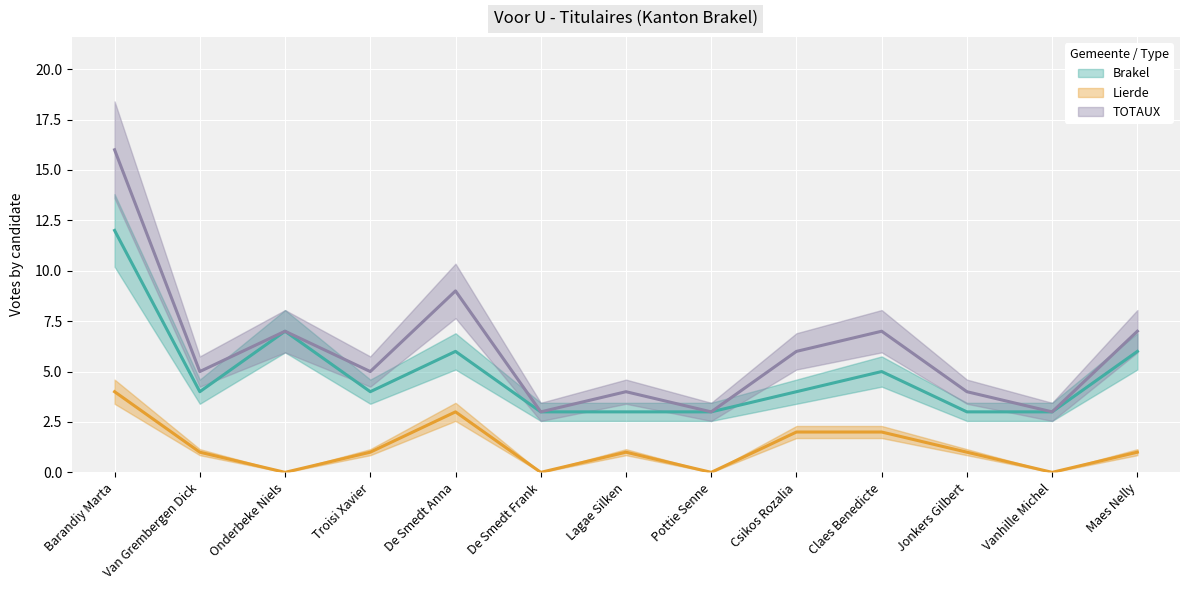

How many lines are shown in the chart?

3